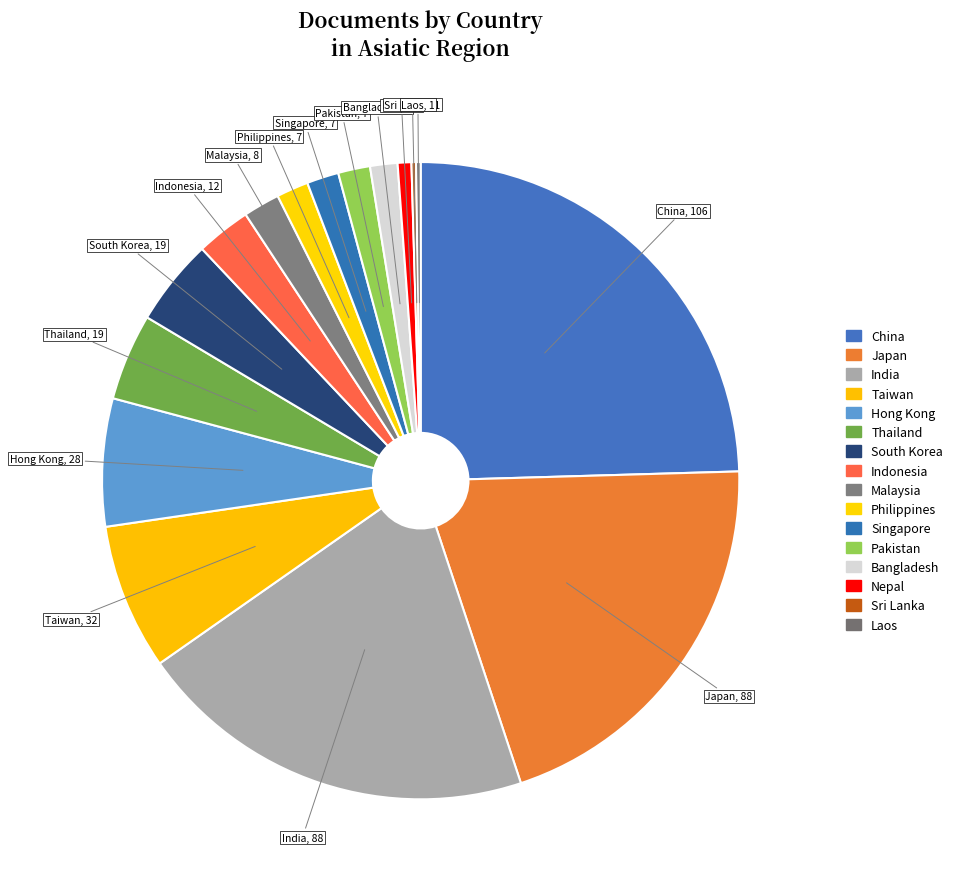

Which category has the biggest portion of the pie?

China